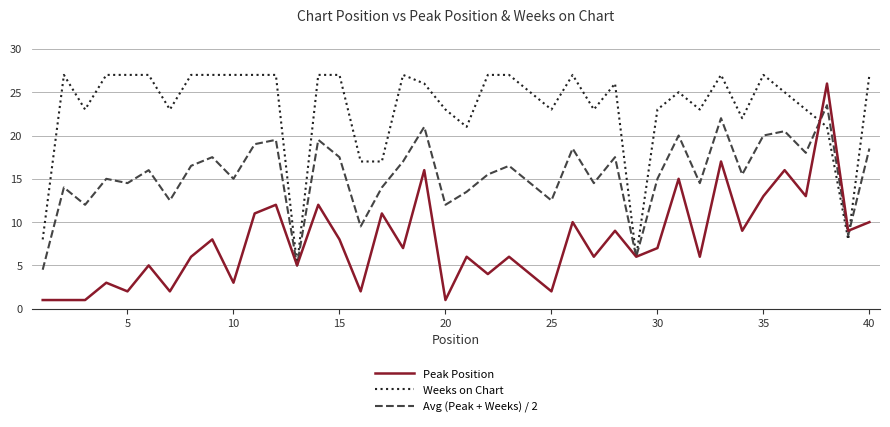

What is the lowest value of the Peak Position series?

1.0